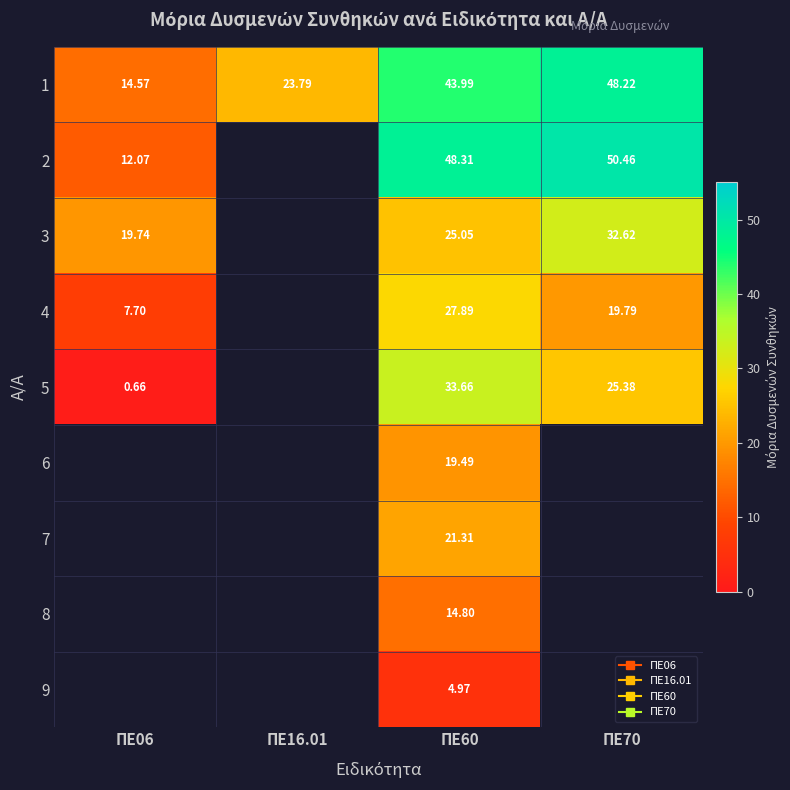

At which category is the sum across all series the highest?

ΠΕ60